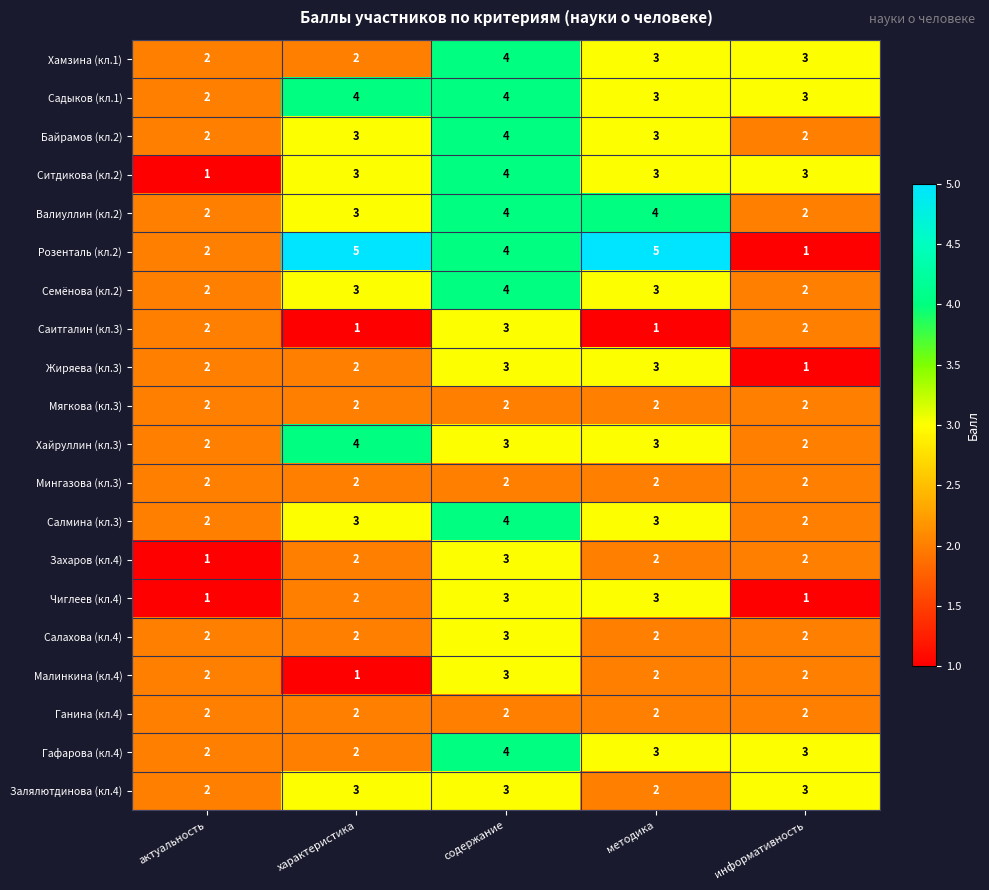

What is the spread (max minus min) of values at методика?

4